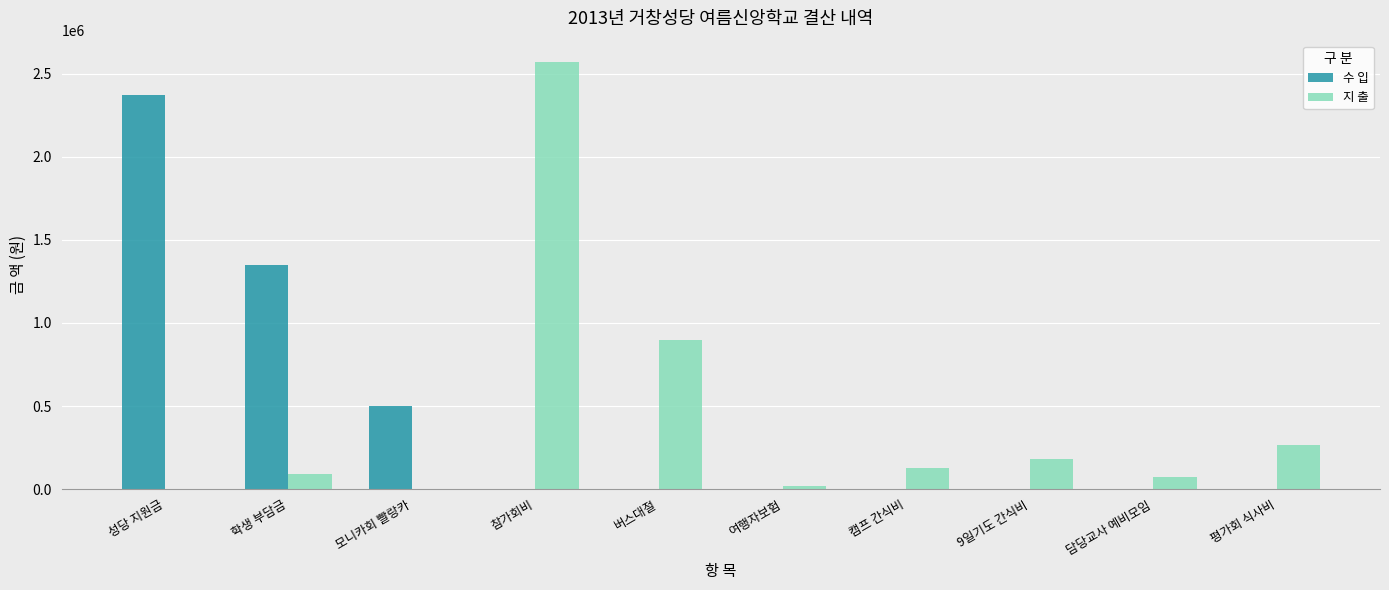

Reading left to right, transcribe all the data shown in this chart.

수 입: 2370000	1350000	500000	0	0	0	0	0	0	0
지 출: 0	90000	0	2570000	900000	17000	128000	180000	70000	265000